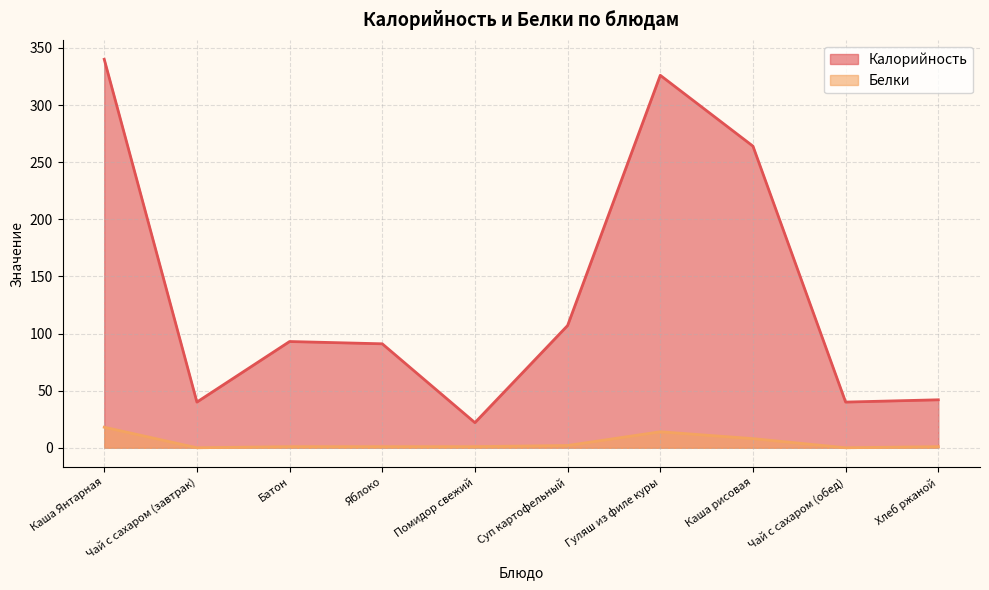

Which has a higher value, Суп картофельный or Чай с сахаром (обед)?

Суп картофельный